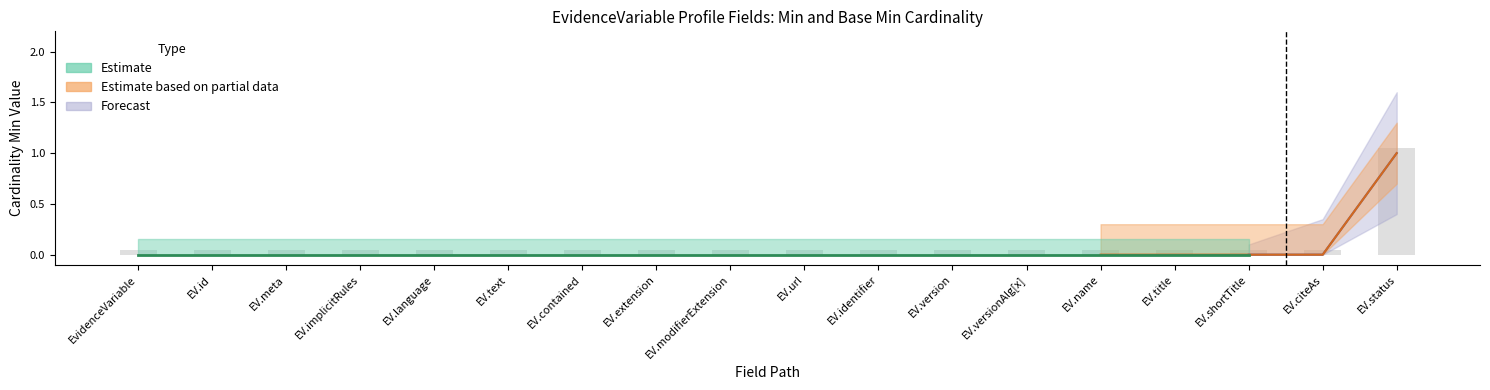

How many groups of bars are there?

18